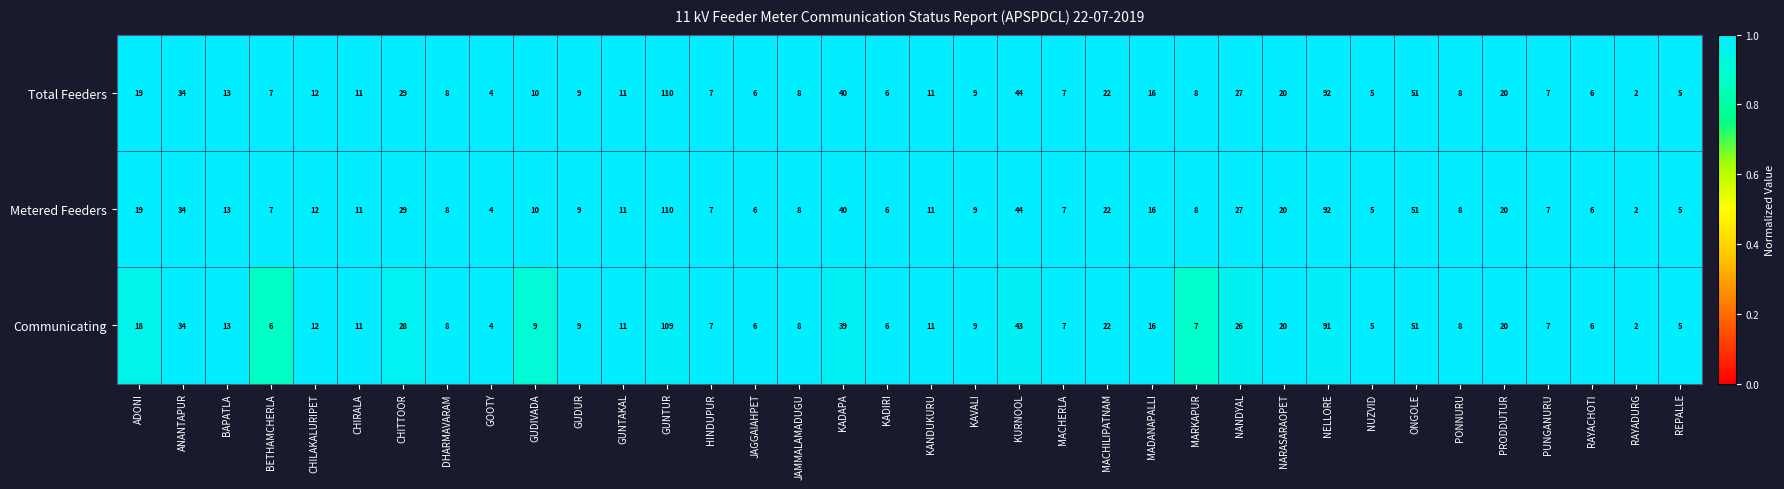

What is the average value of the Metered Feeders series?

20